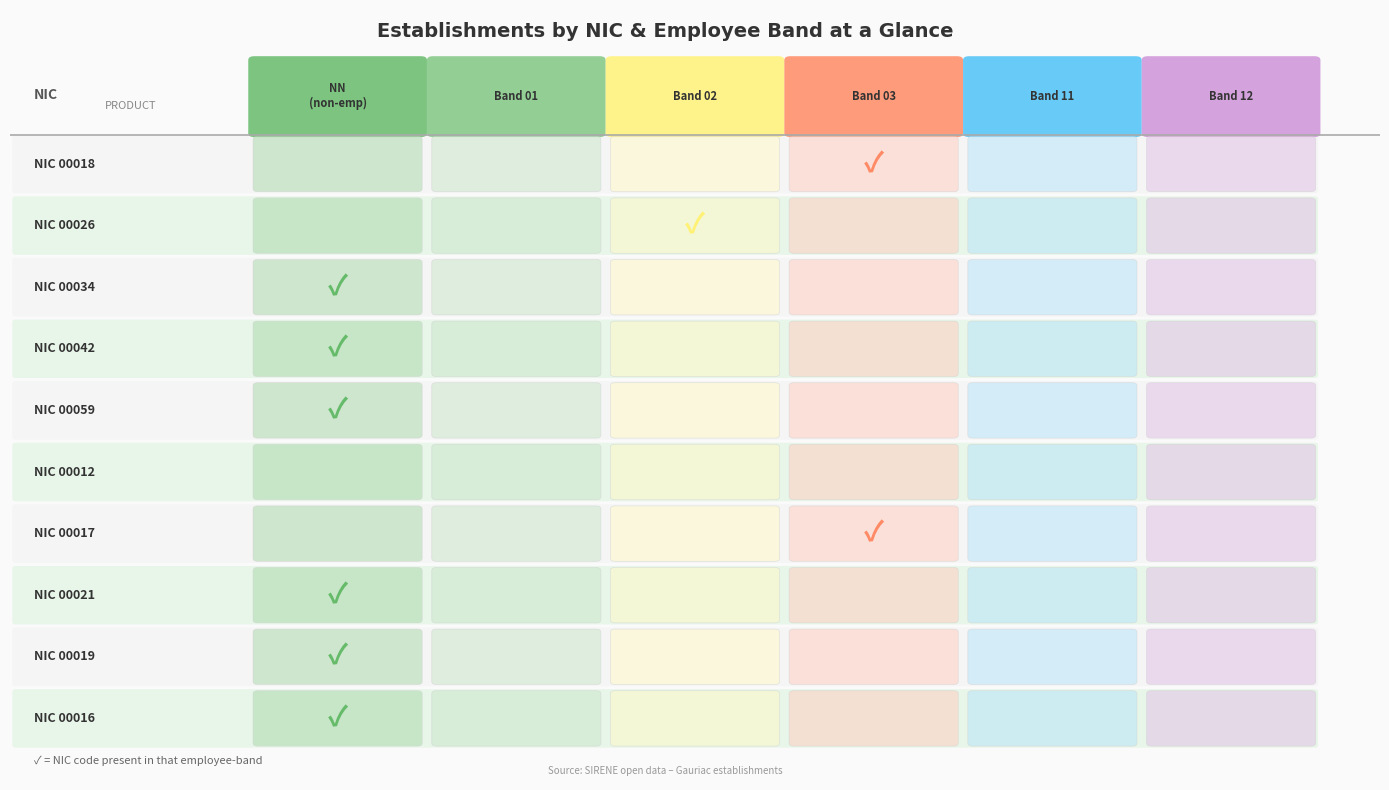

What is the maximum value shown in the chart?

1